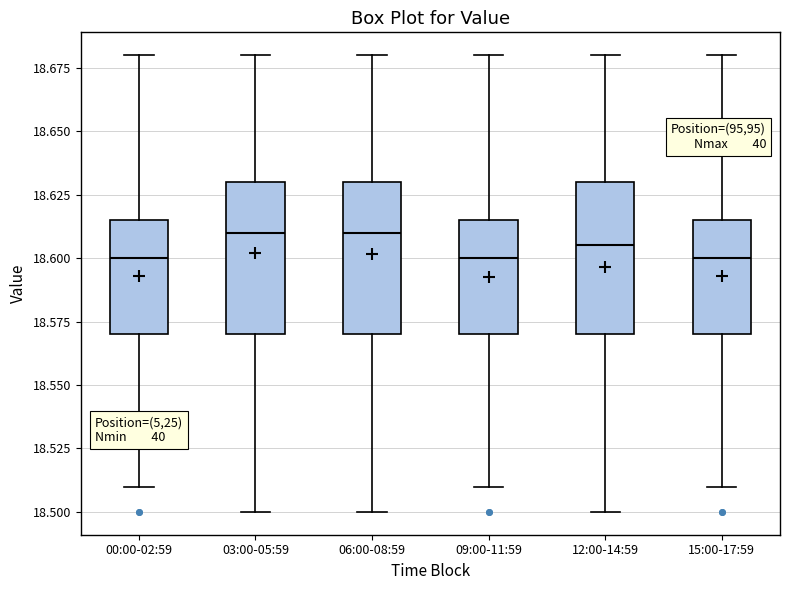

Reading left to right, read every box against the y-axis: the position of its median line, the range the box covers, and the ends of its whiskers. The values are not printed on the chart, so give them approximately, as read against the axis.

00:00-02:59: median 18.600, box 18.570 to 18.615, whiskers 18.510 to 18.680
03:00-05:59: median 18.610, box 18.570 to 18.630, whiskers 18.500 to 18.680
06:00-08:59: median 18.610, box 18.570 to 18.630, whiskers 18.500 to 18.680
09:00-11:59: median 18.600, box 18.570 to 18.615, whiskers 18.510 to 18.680
12:00-14:59: median 18.605, box 18.570 to 18.630, whiskers 18.500 to 18.680
15:00-17:59: median 18.600, box 18.570 to 18.615, whiskers 18.510 to 18.680